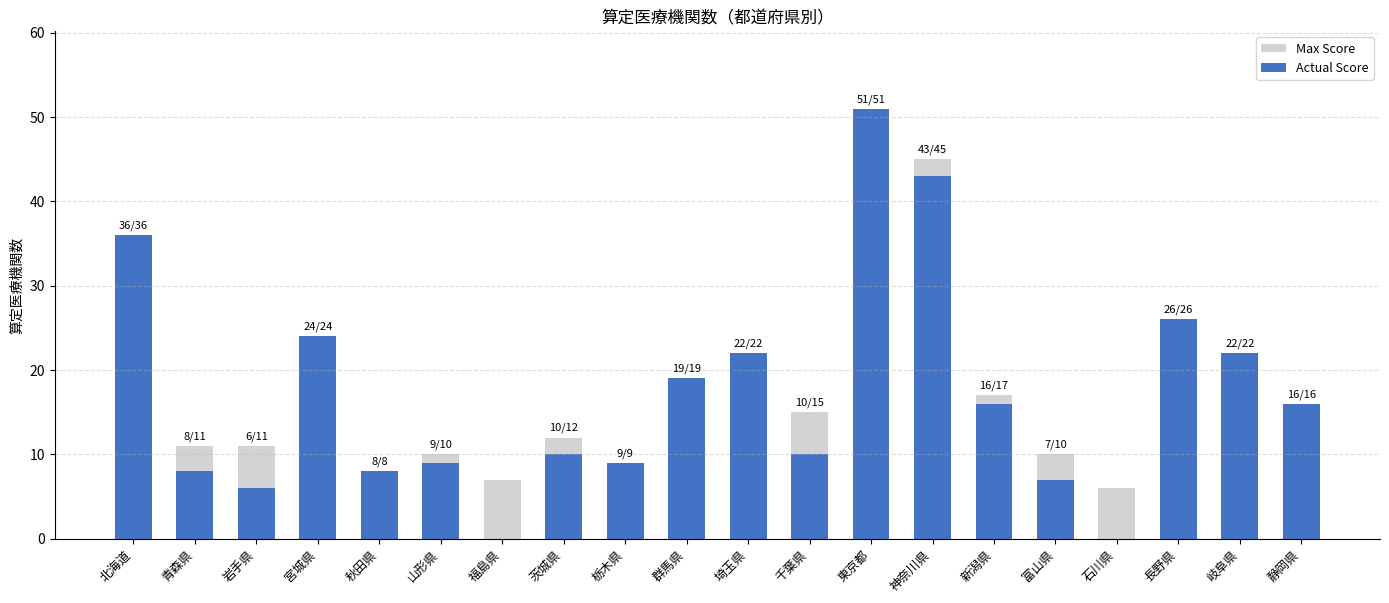

The value of Actual Score at 青森県 is 12. True or false?

False